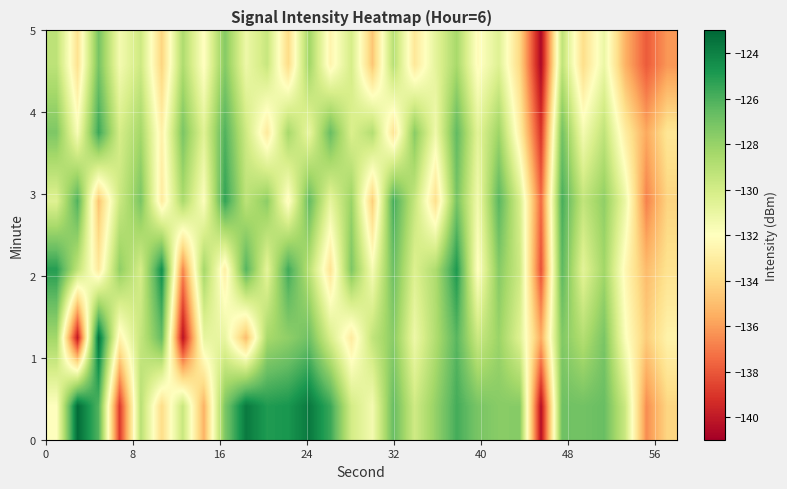

At how many categories does at least one series exceed -130?

27